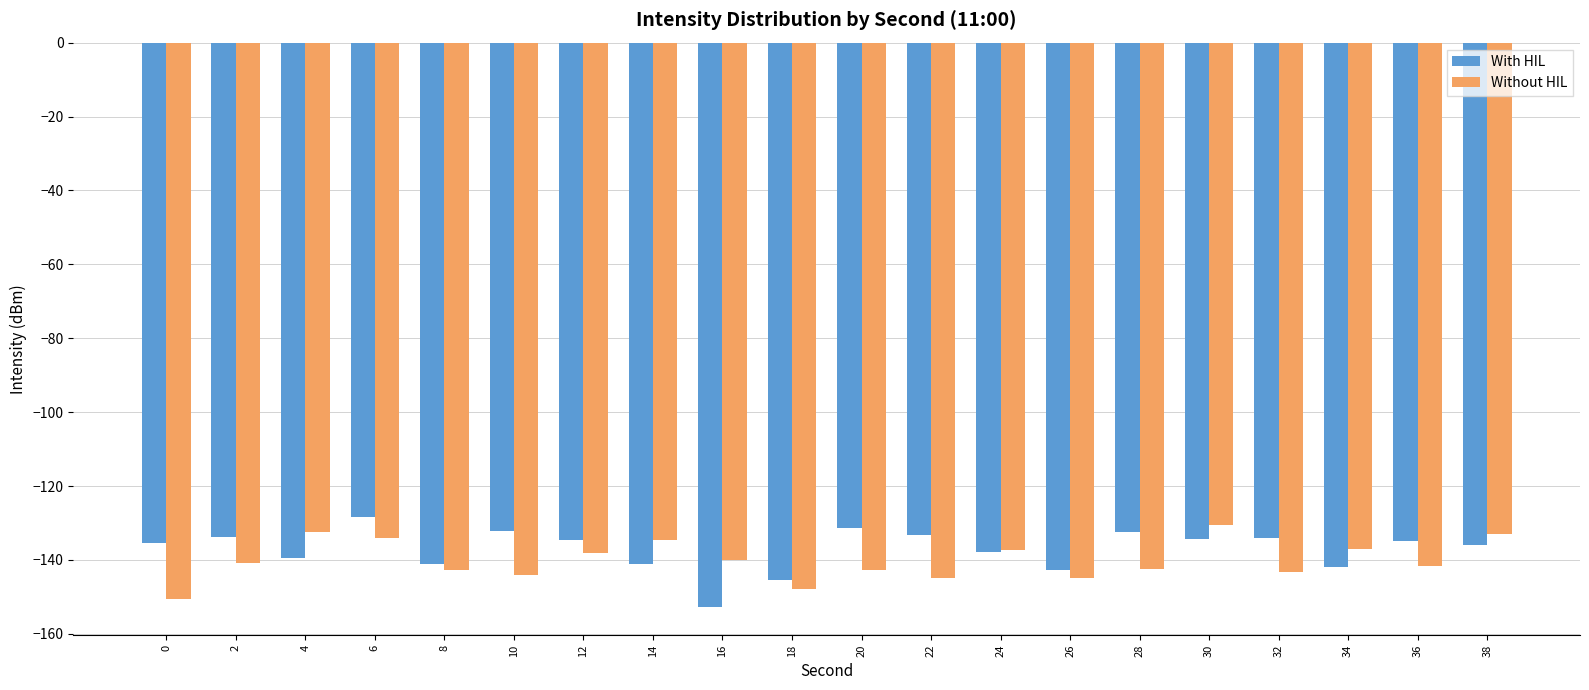

How many series are shown in this chart?

2